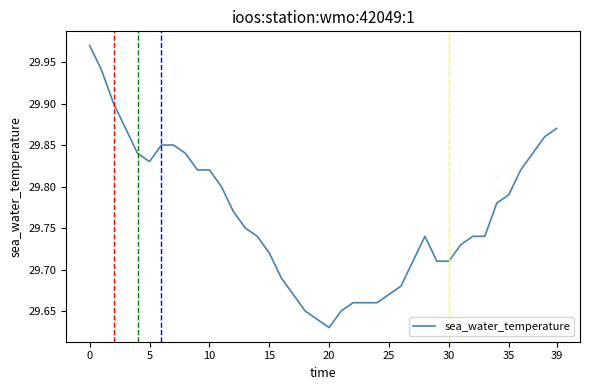

Where is the data nearest to the value 29?

20